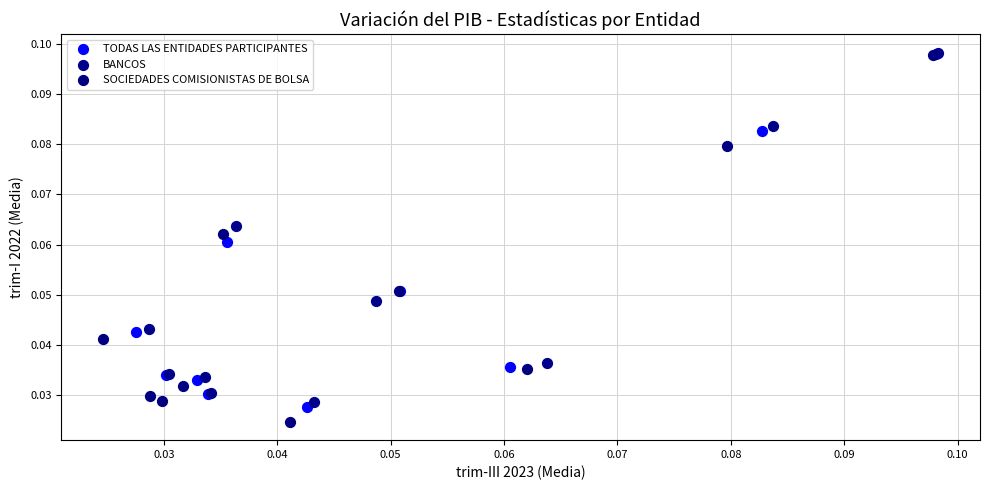

Which series has the widest spread of Y values?

SOCIEDADES COMISIONISTAS DE BOLSA